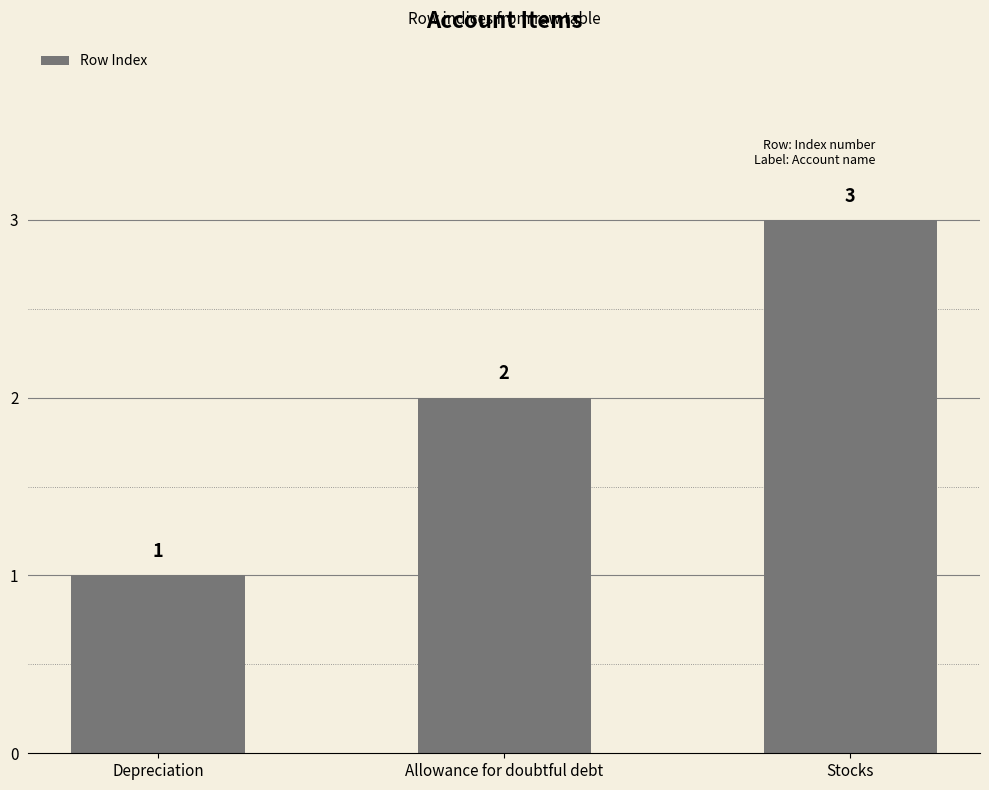

What is the value of the 3rd bar from the left?

3